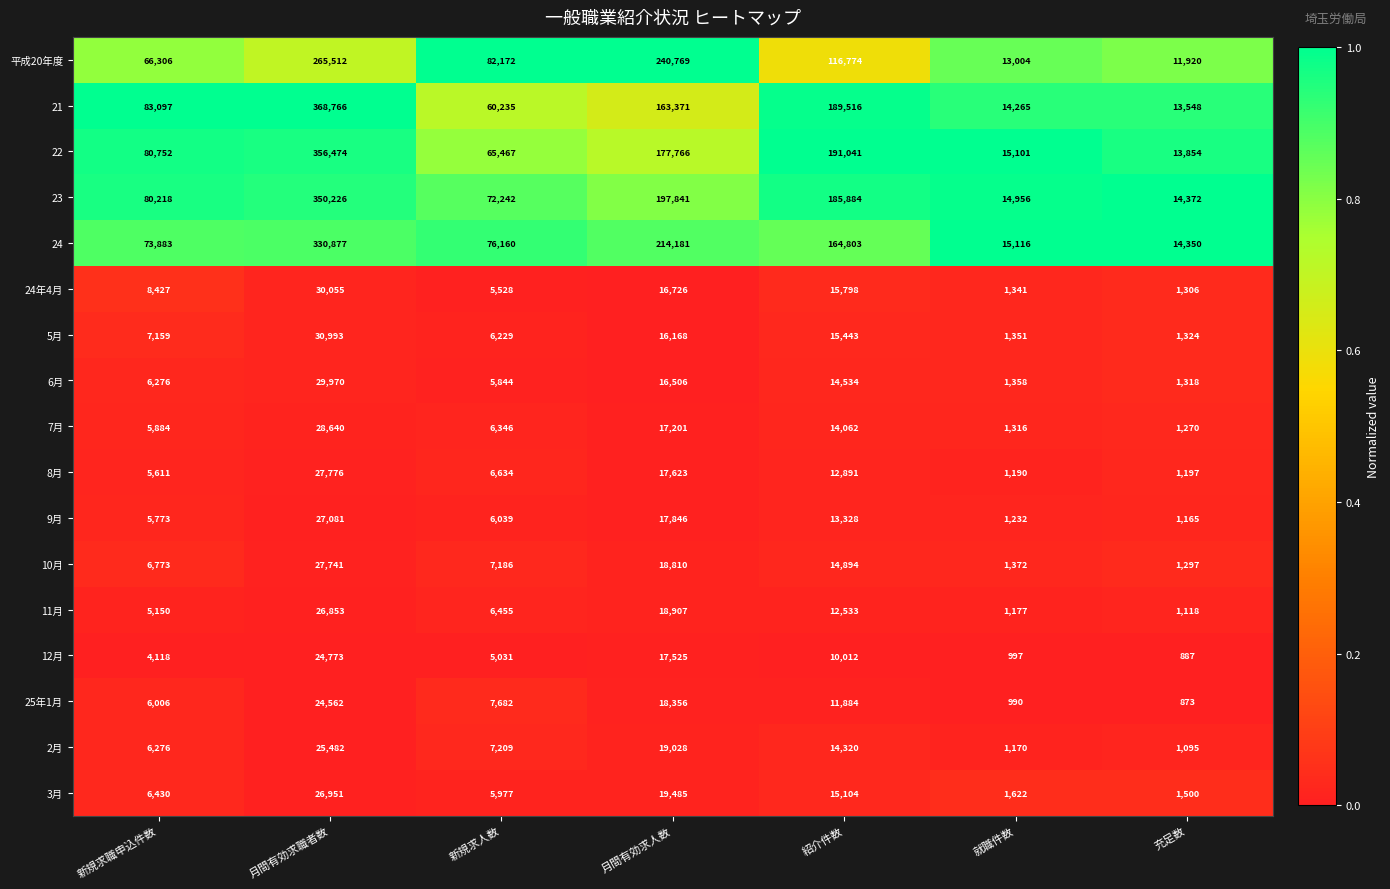

What is the smallest value displayed?

873